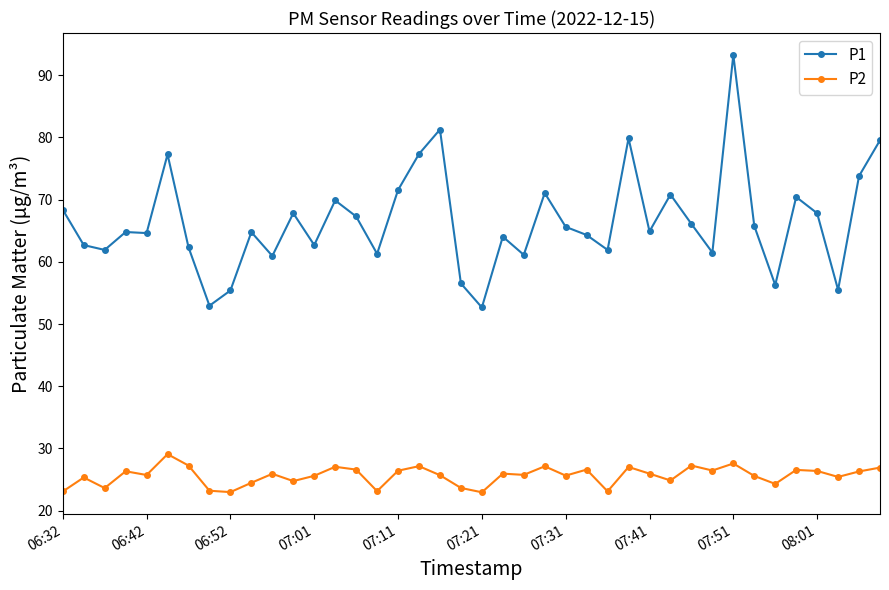

What is the lowest value of the P1 series?

52.7